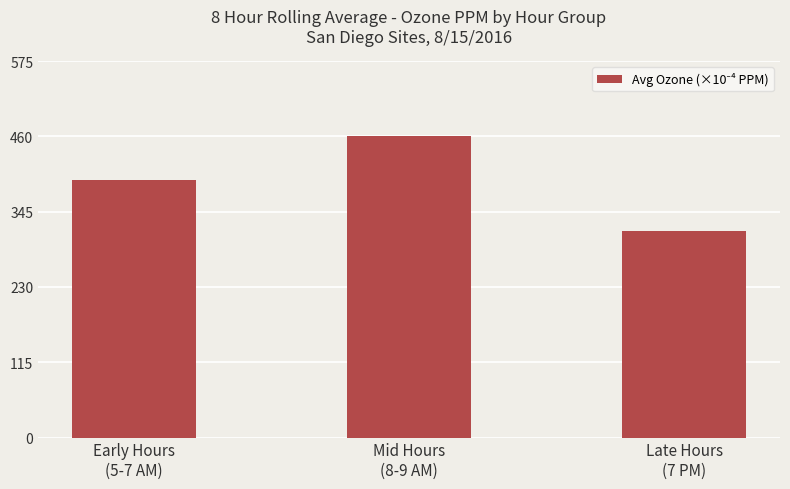

Where is the data nearest to the value 388?

Early Hours
(5-7 AM)